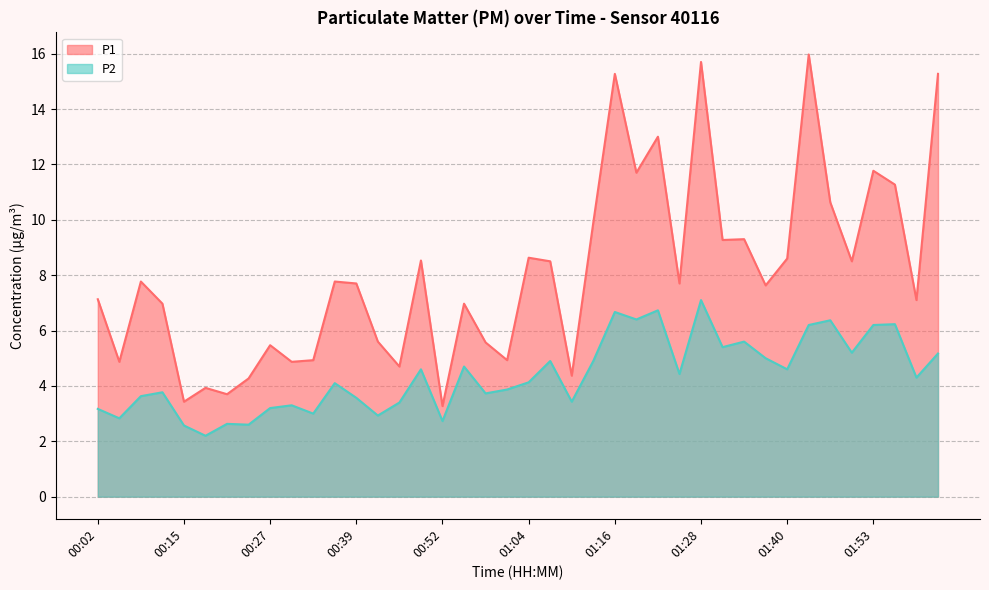

What is the total value across all series at 00:08?

11.4